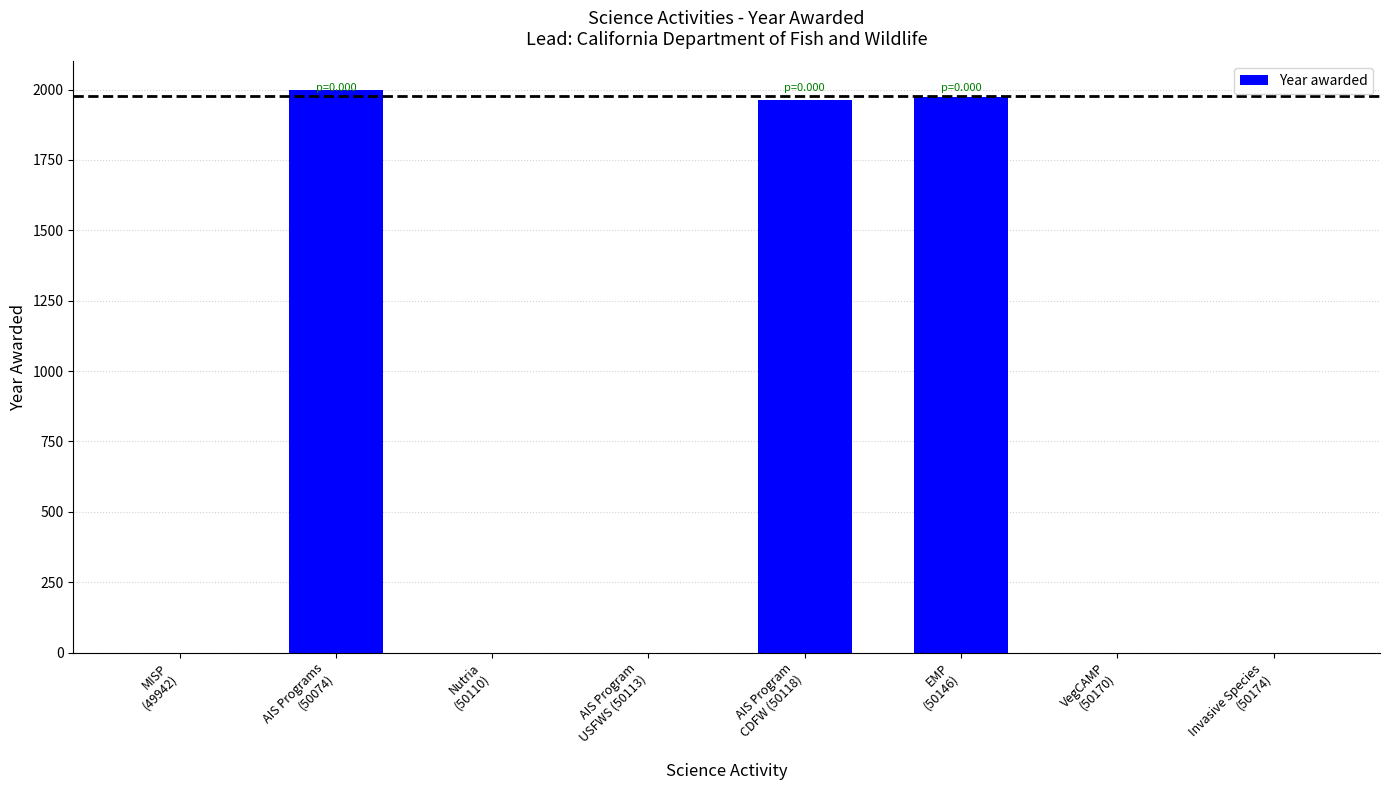

What is the maximum value shown in the chart?

1998